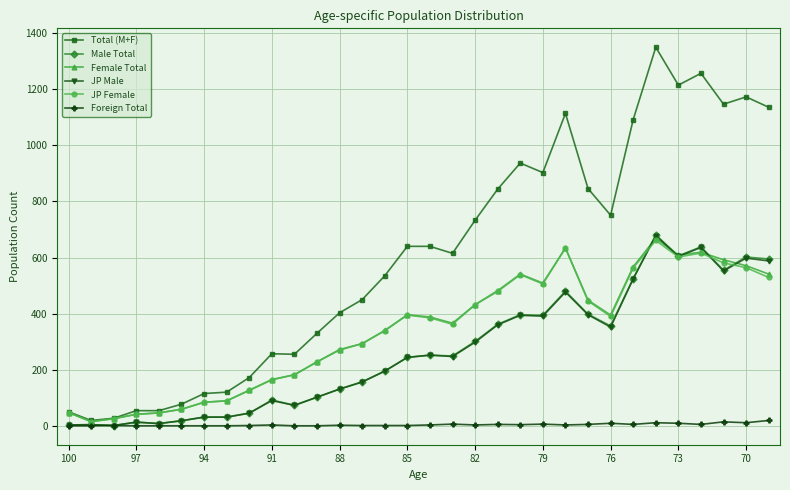

True or false: Female Total has more than 1 interior local peaks.

True